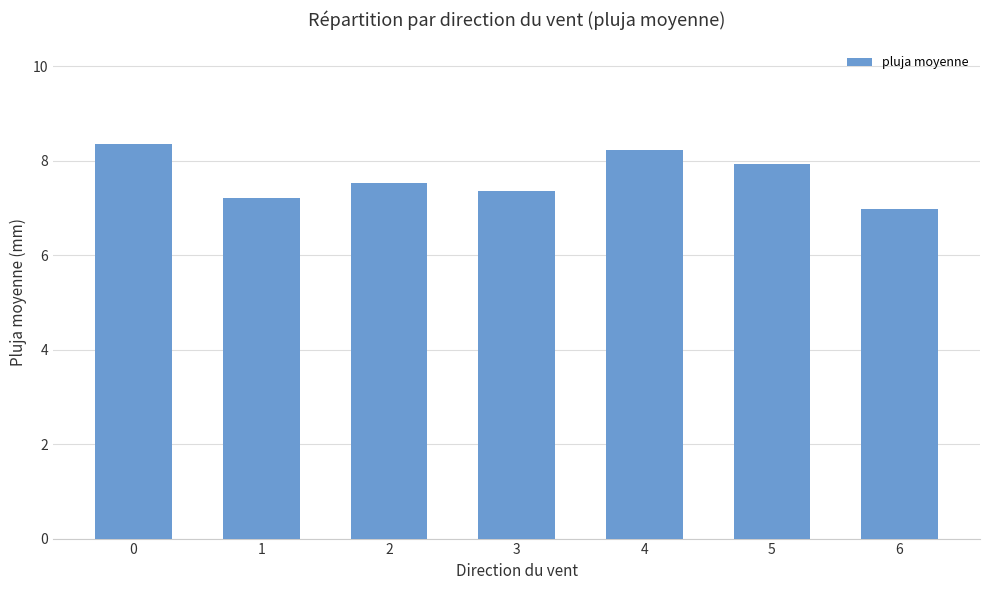

How many categories are shown in the chart?

7